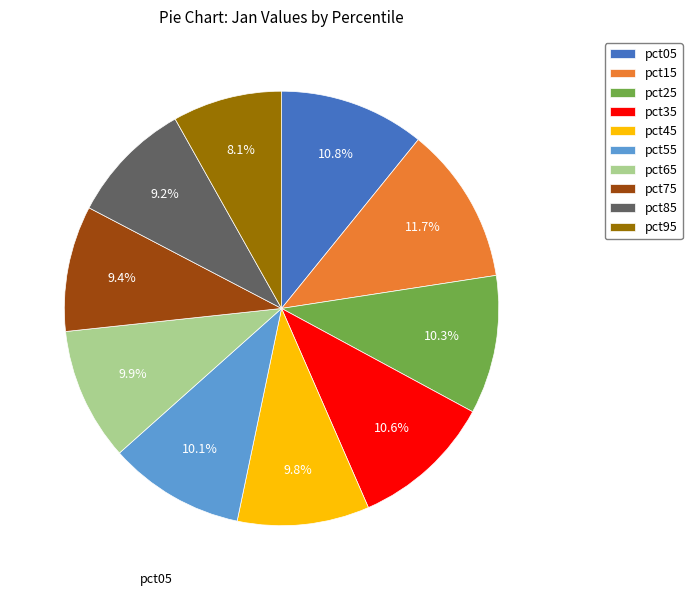

What percentage is the pct65 slice, to the nearest percent?

10%